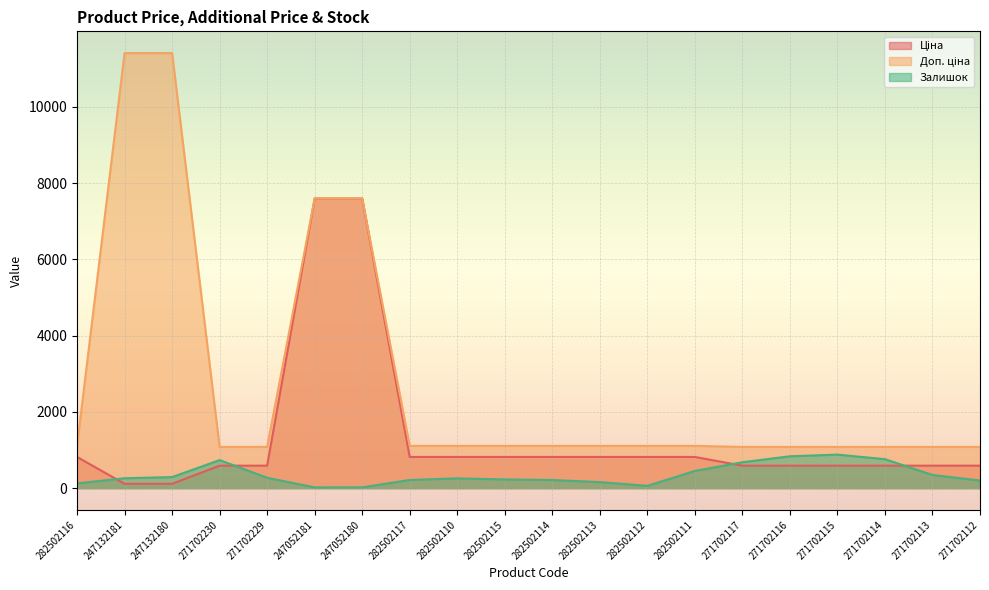

What are all the series names shown in the legend?

Ціна, Доп. ціна, Залишок